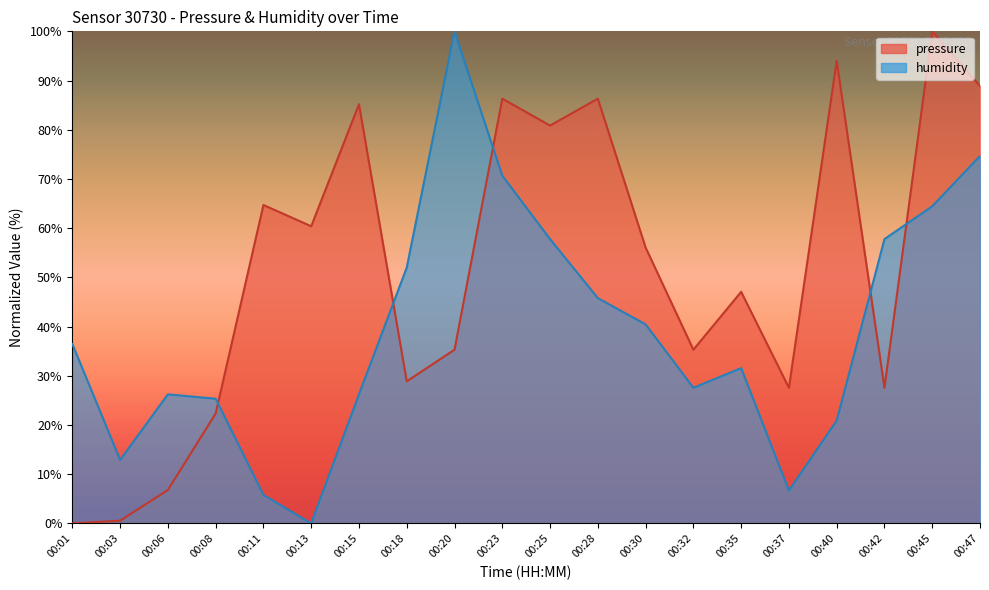

How many lines are shown in the chart?

2